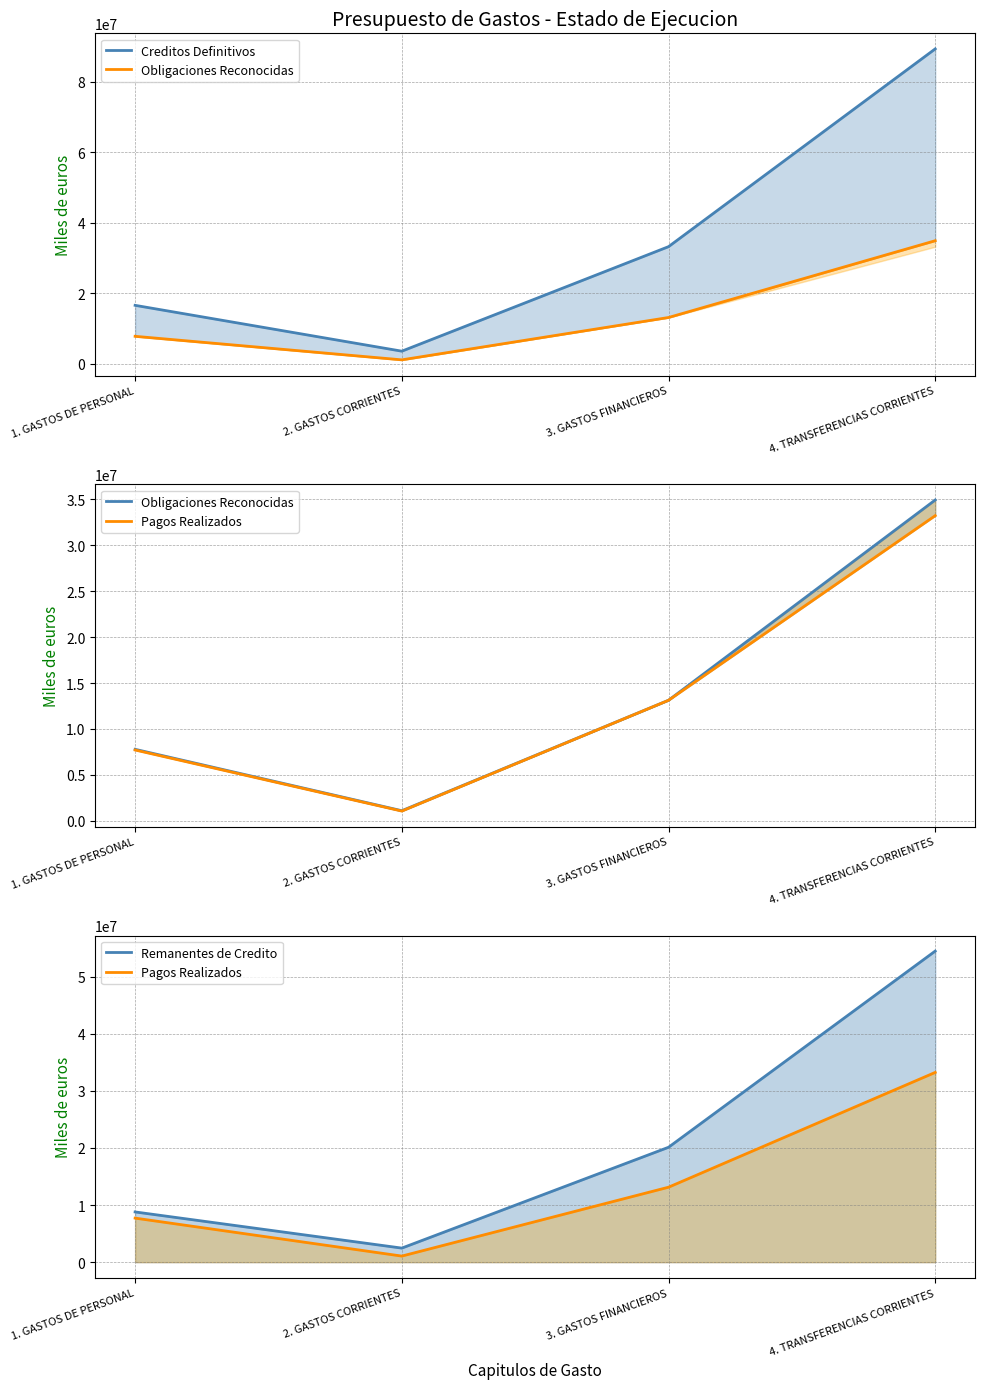

What are all the series names shown in the legend?

Creditos Definitivos, Obligaciones Reconocidas, Pagos Realizados, Remanentes de Credito